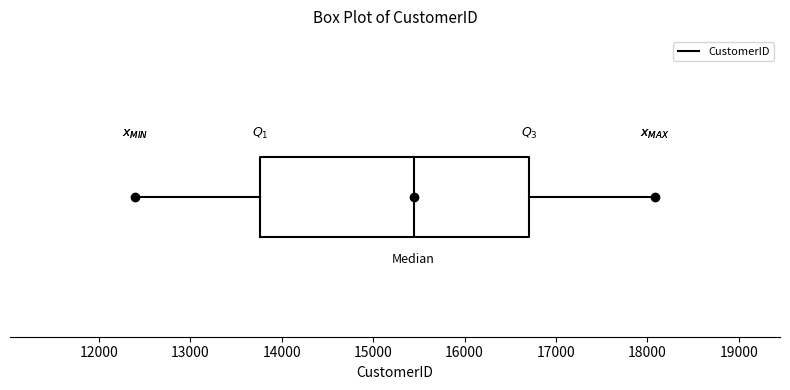

Where is the left edge of the box on the x-axis? The values are not printed on the chart, so give them approximately, as read against the axis.

13800